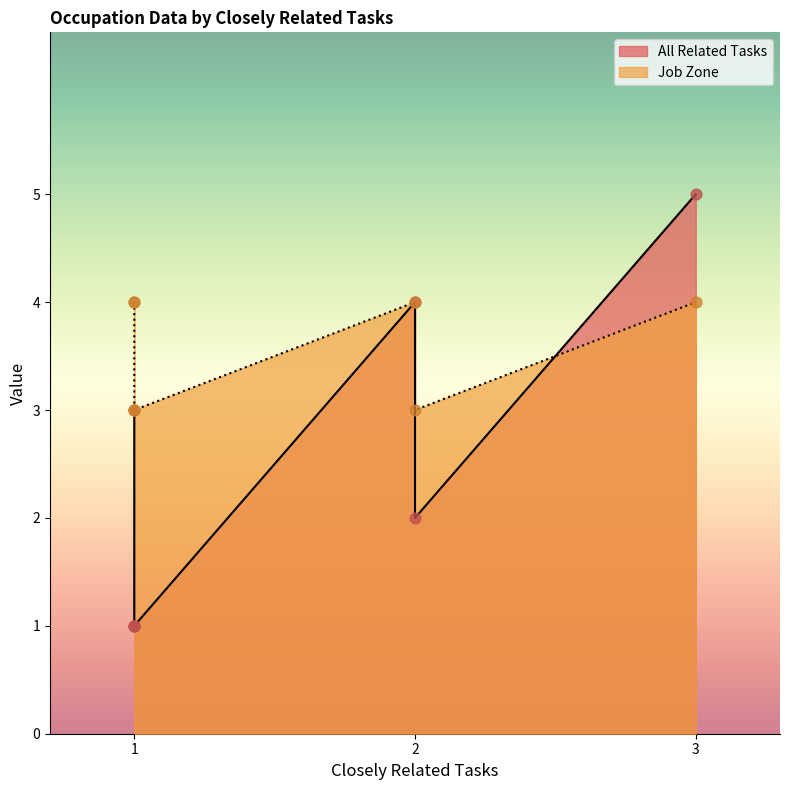

Which series has the largest total across all categories?

Job Zone